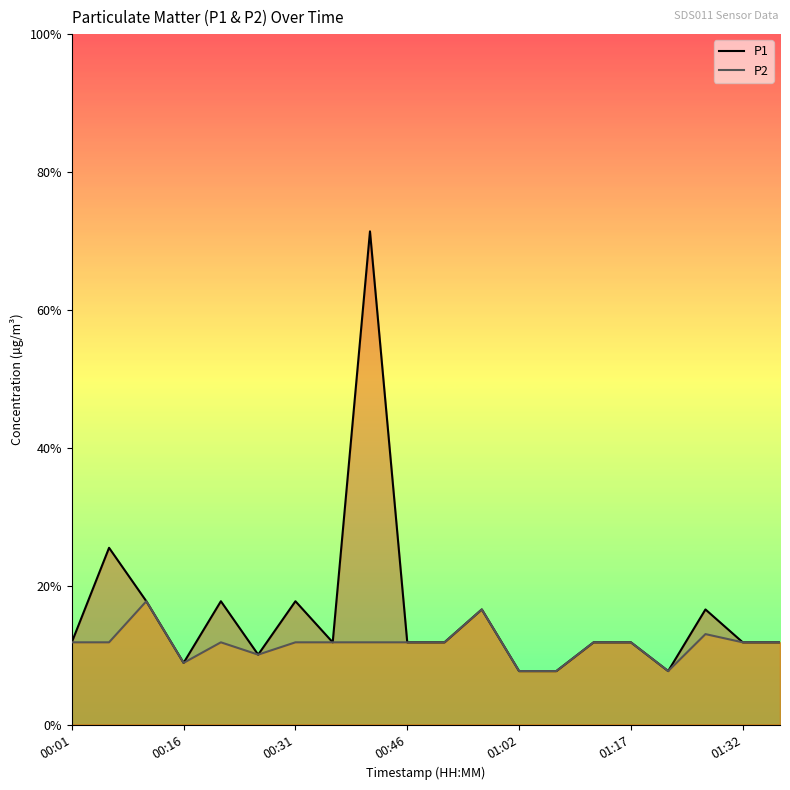

What is the lowest value of the P2 series?

0.1